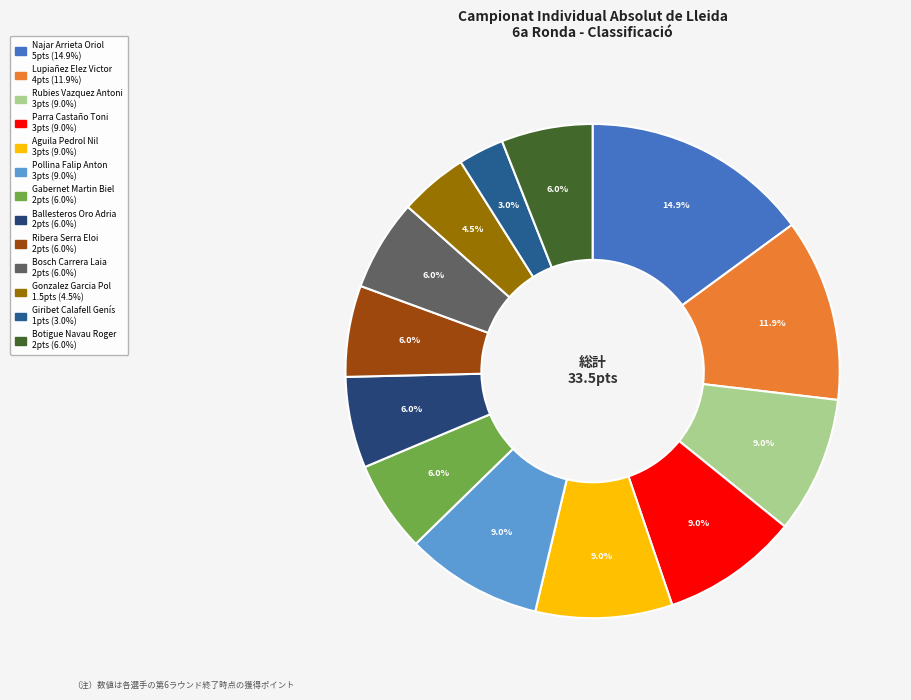

What is the largest slice in the pie chart?

Najar Arrieta Oriol